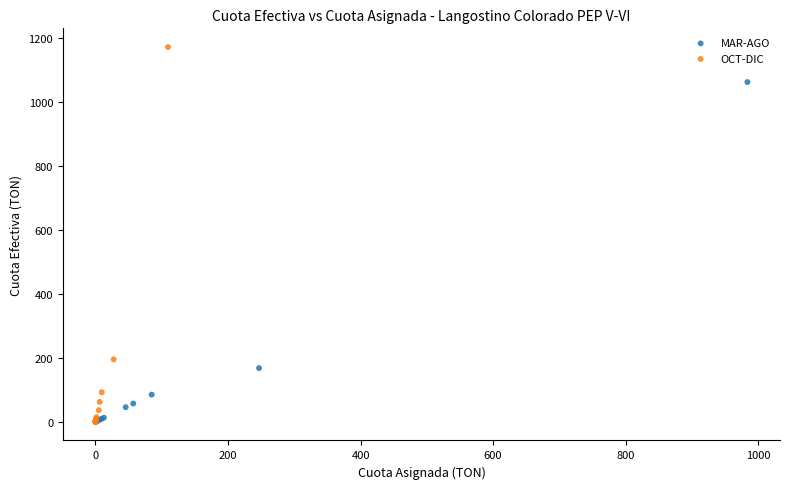

Which series reaches the maximum Y coordinate?

OCT-DIC